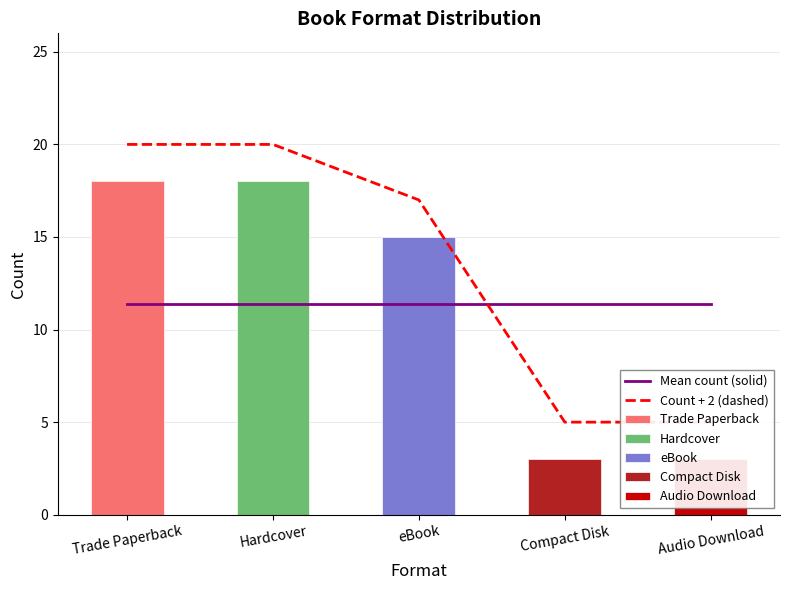

How many groups of bars are there?

5